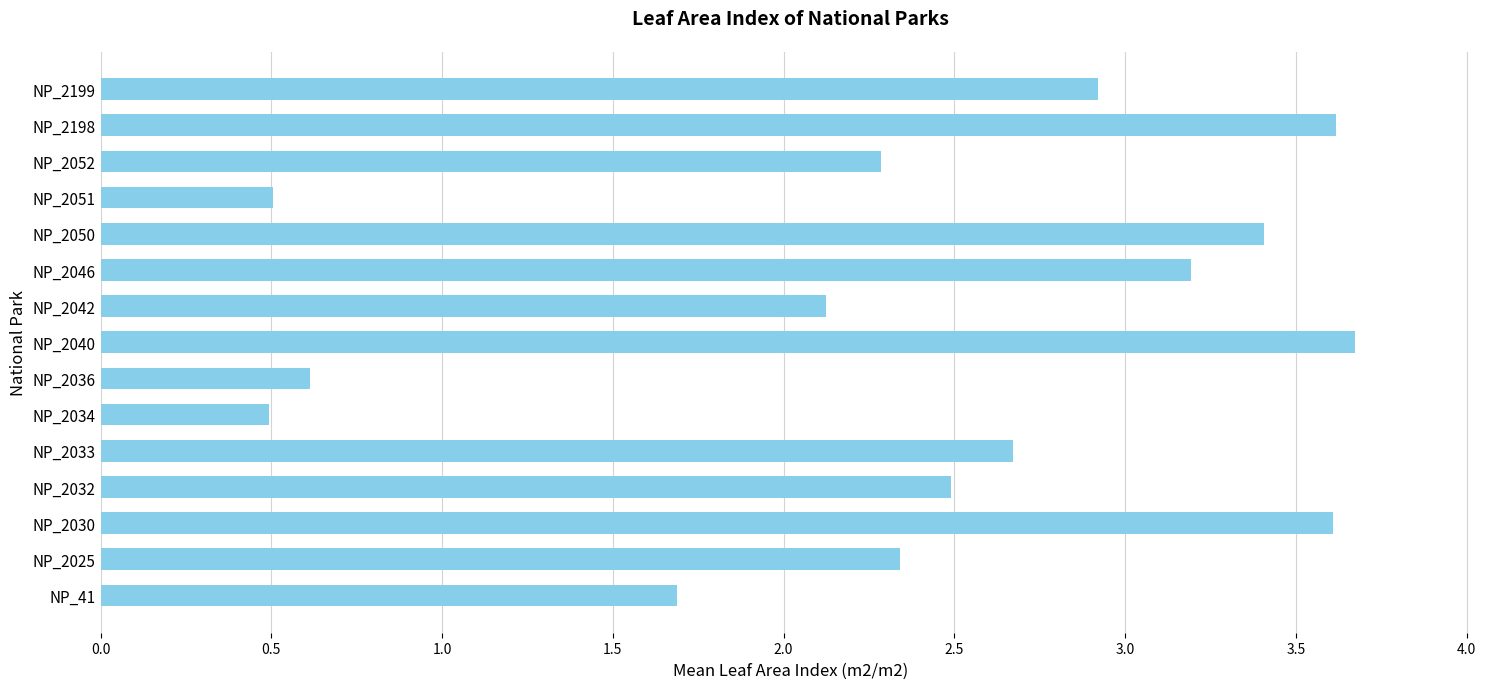

At which label is the value closest to 2?

NP_2042